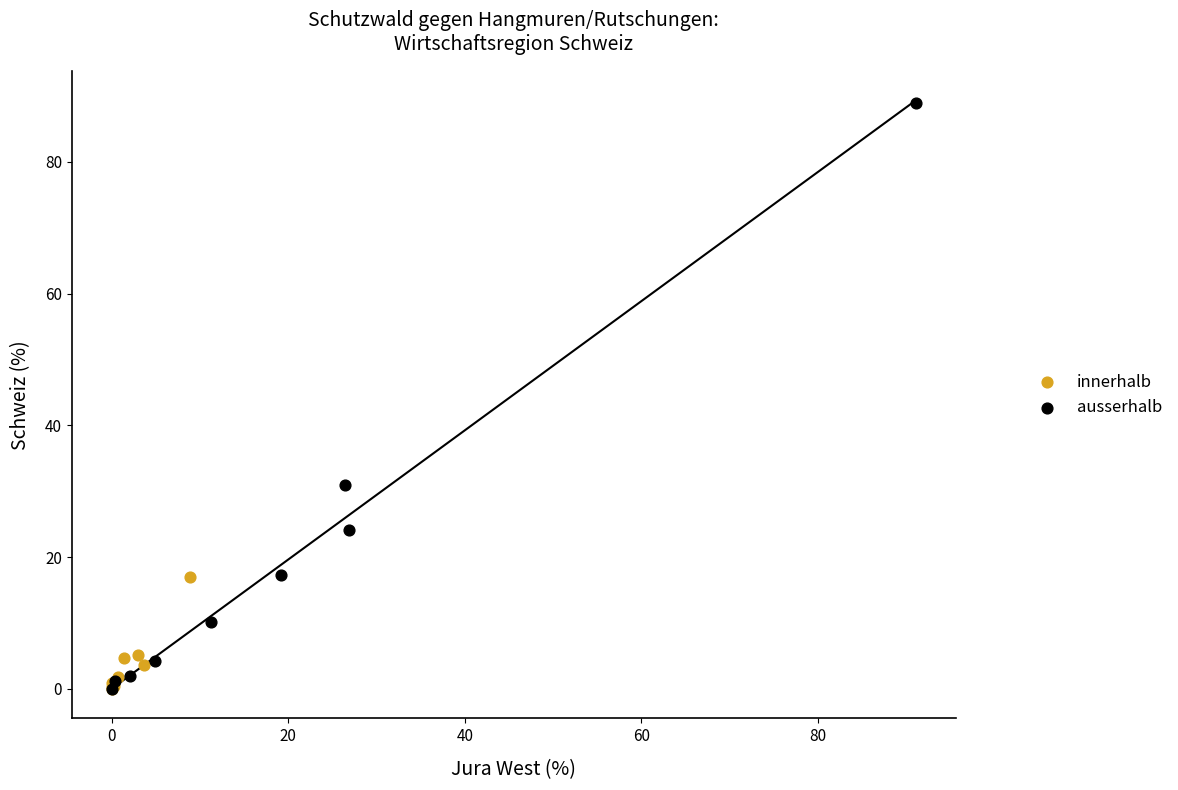

Which series reaches the maximum Y coordinate?

ausserhalb